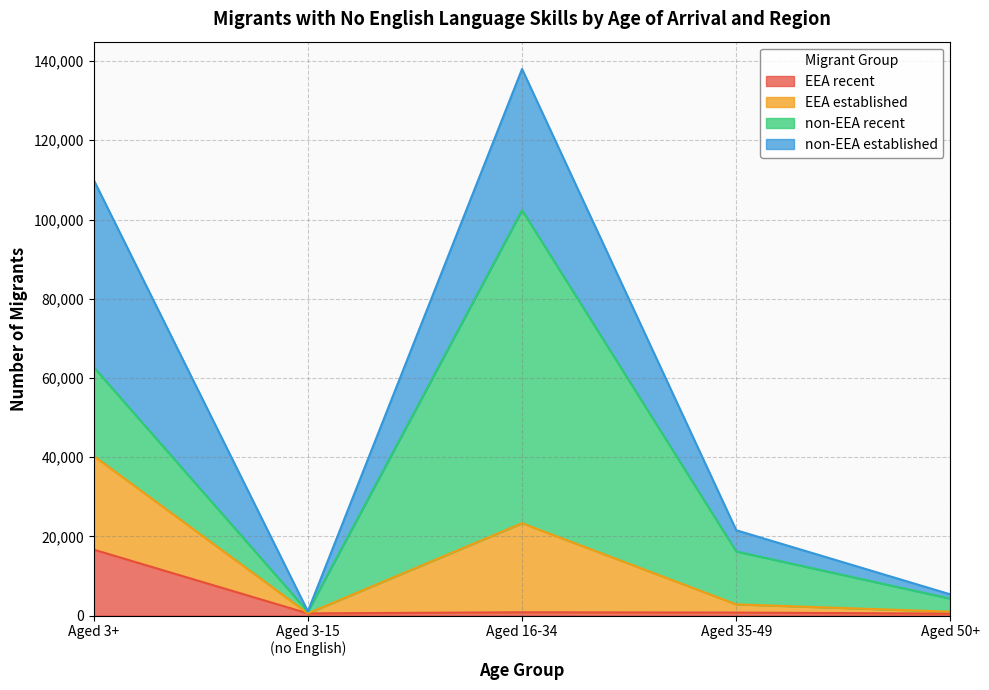

True or false: EEA established and non-EEA established intersect in this chart.

False